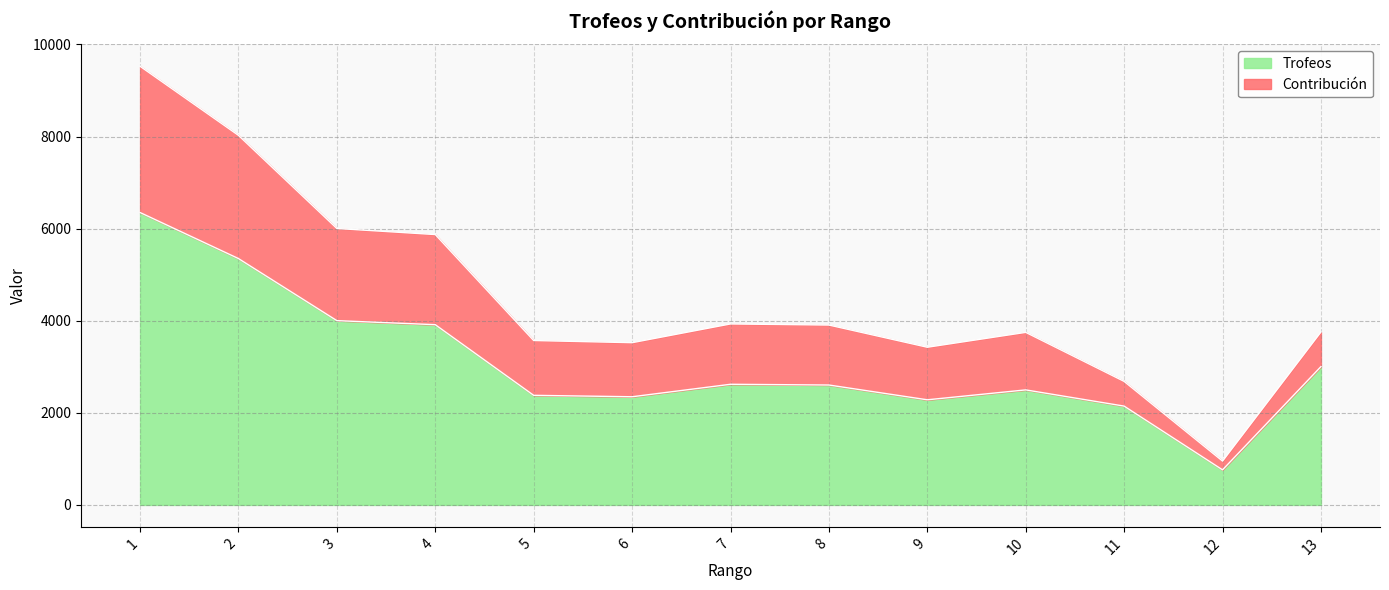

What is the difference between the Trofeos values at 11 and 12?

1384